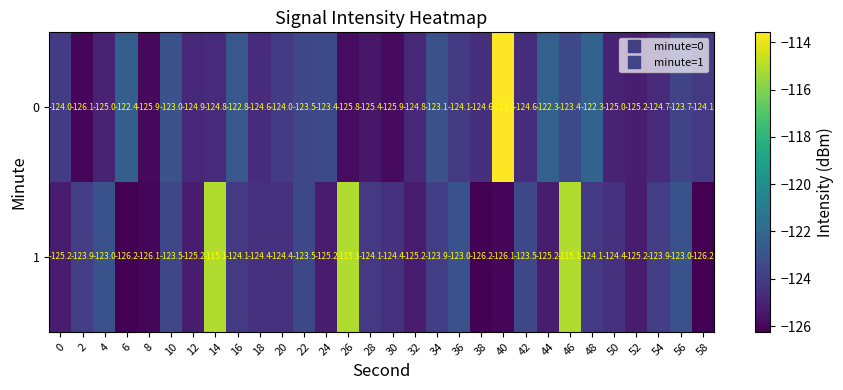

Which series changed the most between 30 and 56?

0